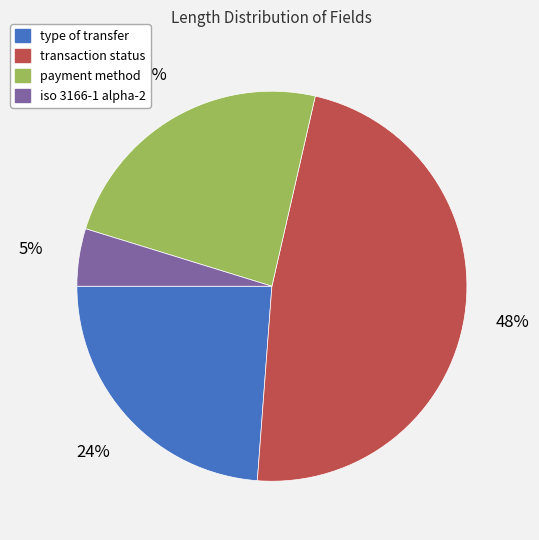

Approximately how many times larger is the value at payment method compared to type of transfer?

1.0